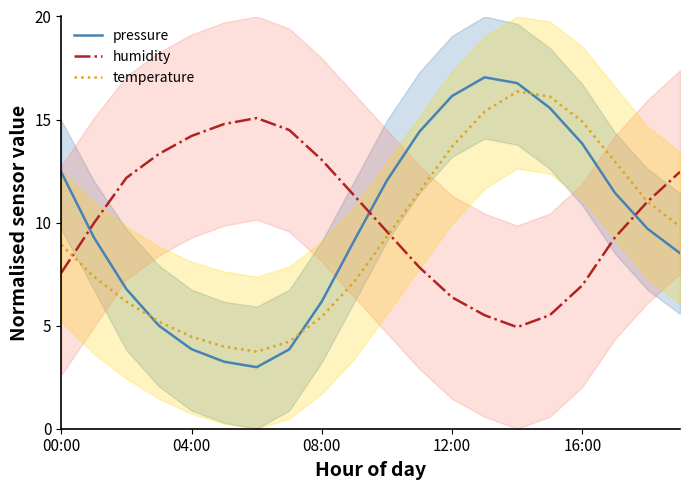

What is the value of the temperature point at the 7th from the left?

3.7